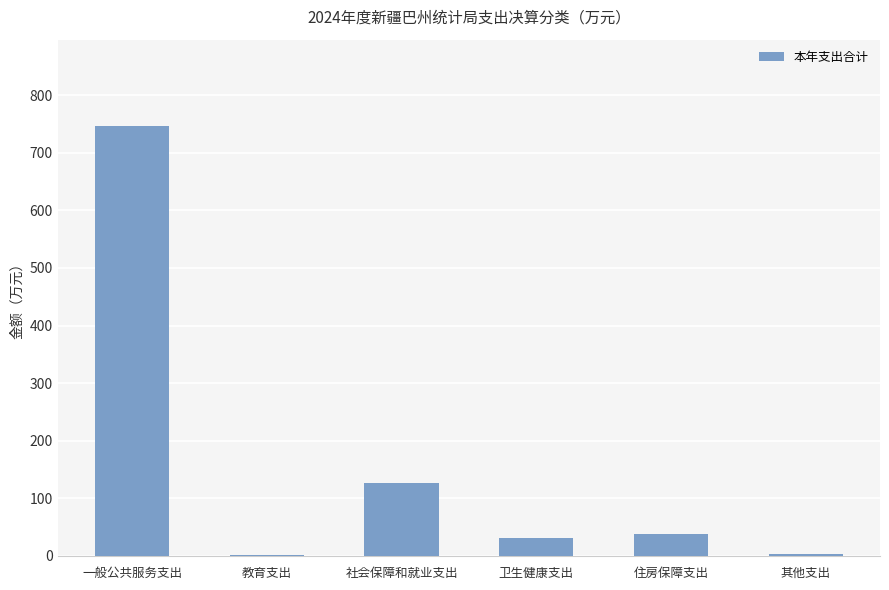

Are the bars horizontal?

No